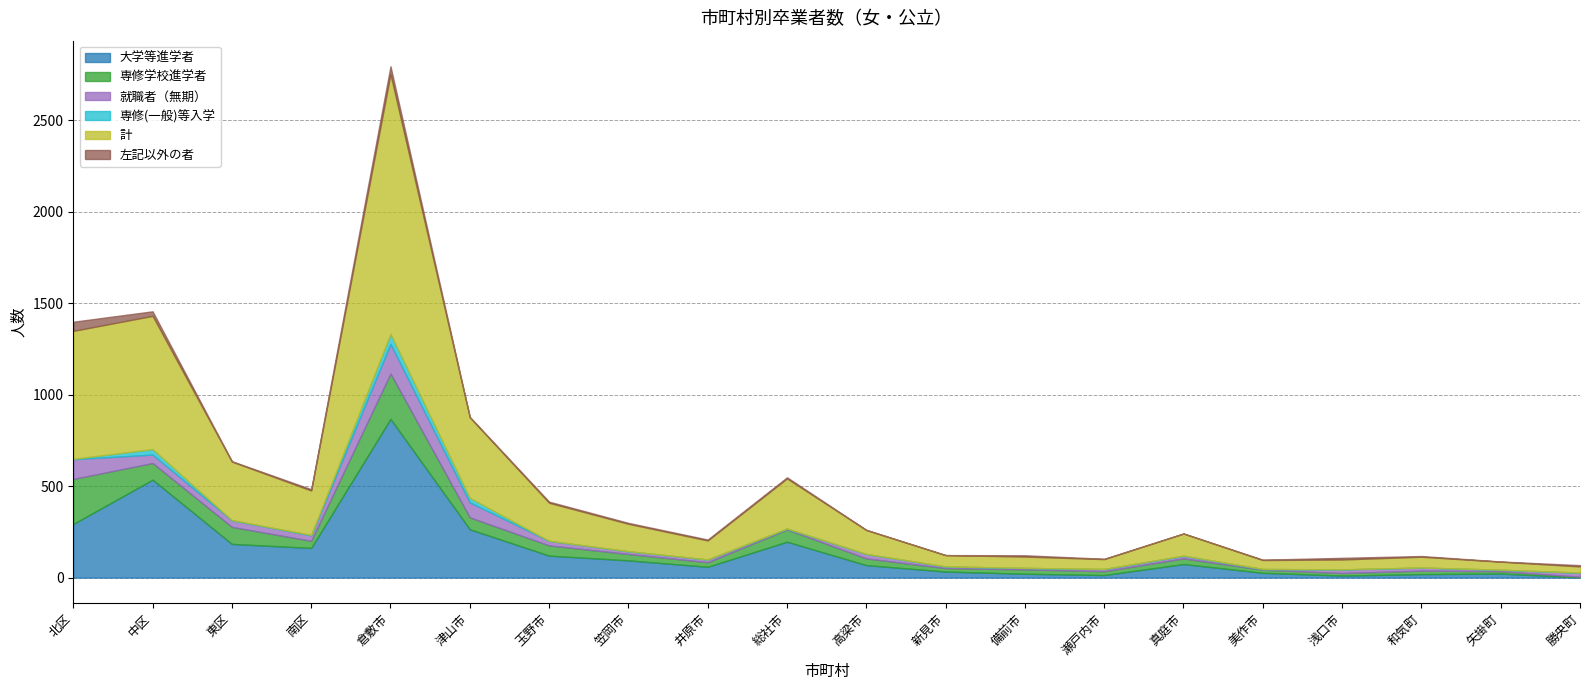

Is it true that 専修学校進学者 equals 9 at 新見市?

False